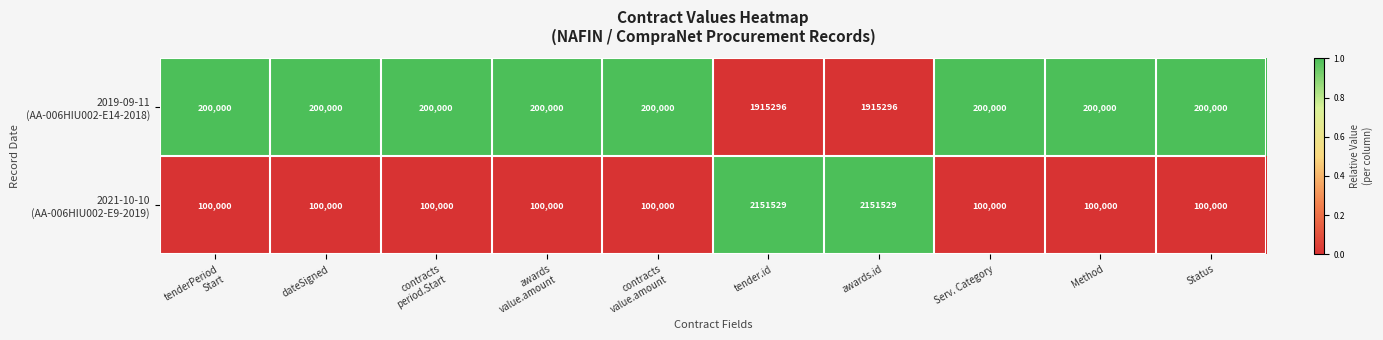

What is the difference between the highest and lowest values at Status?

100000